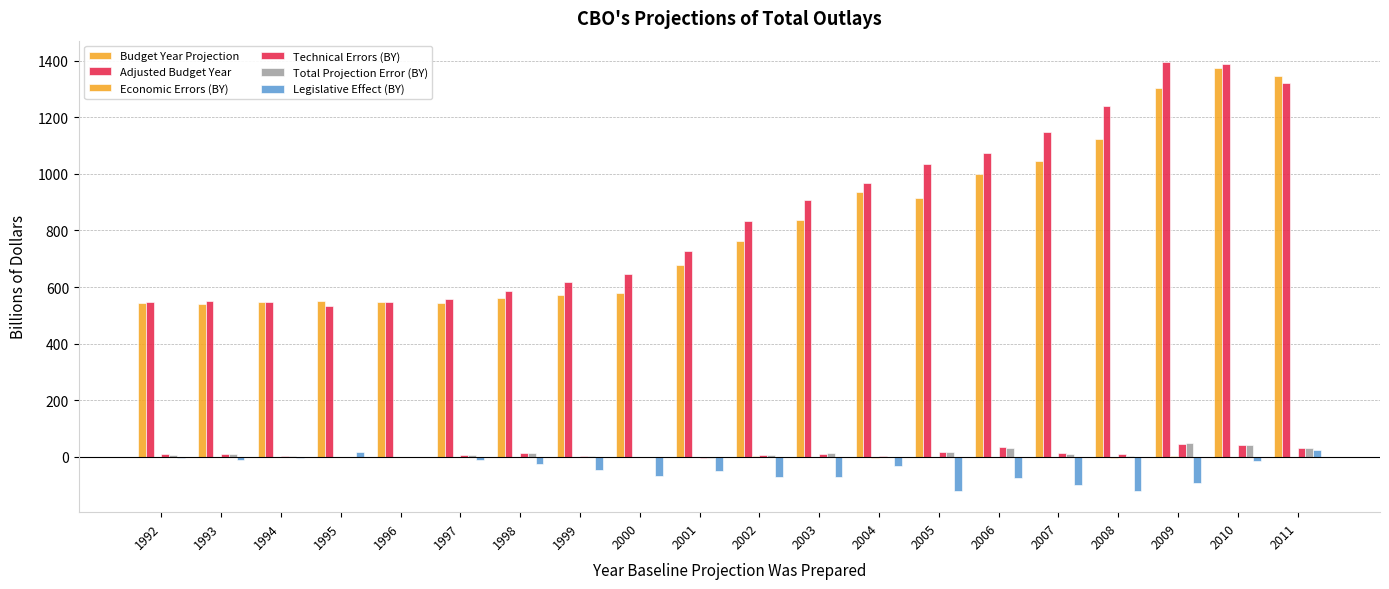

At which category is the sum across all series the highest?

2010